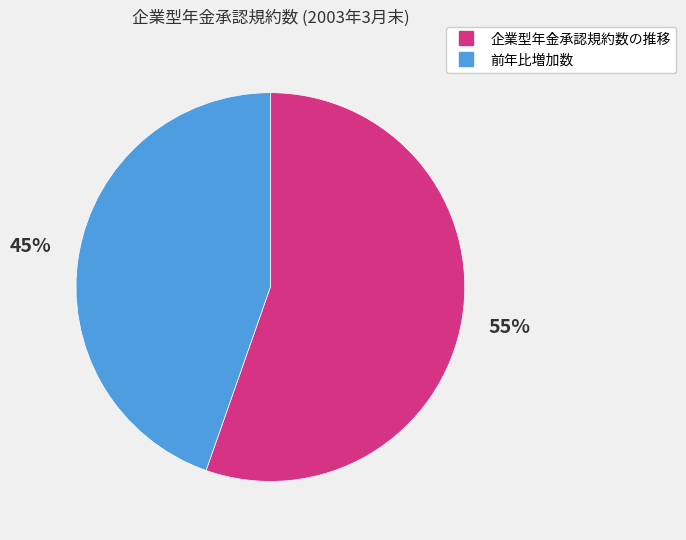

The 企業型年金承認規約数の推移 slice represents 55% of the pie. True or false?

True